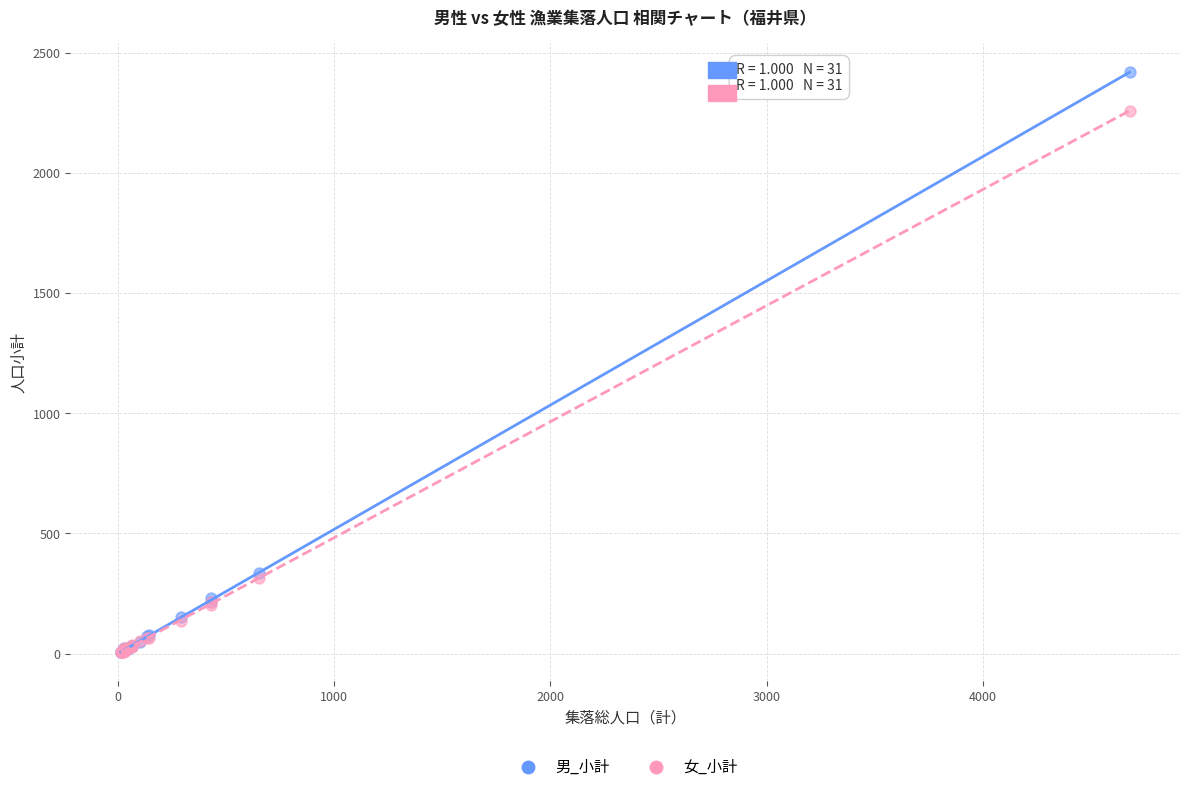

What are all the series names shown in the legend?

男_小計, 女_小計